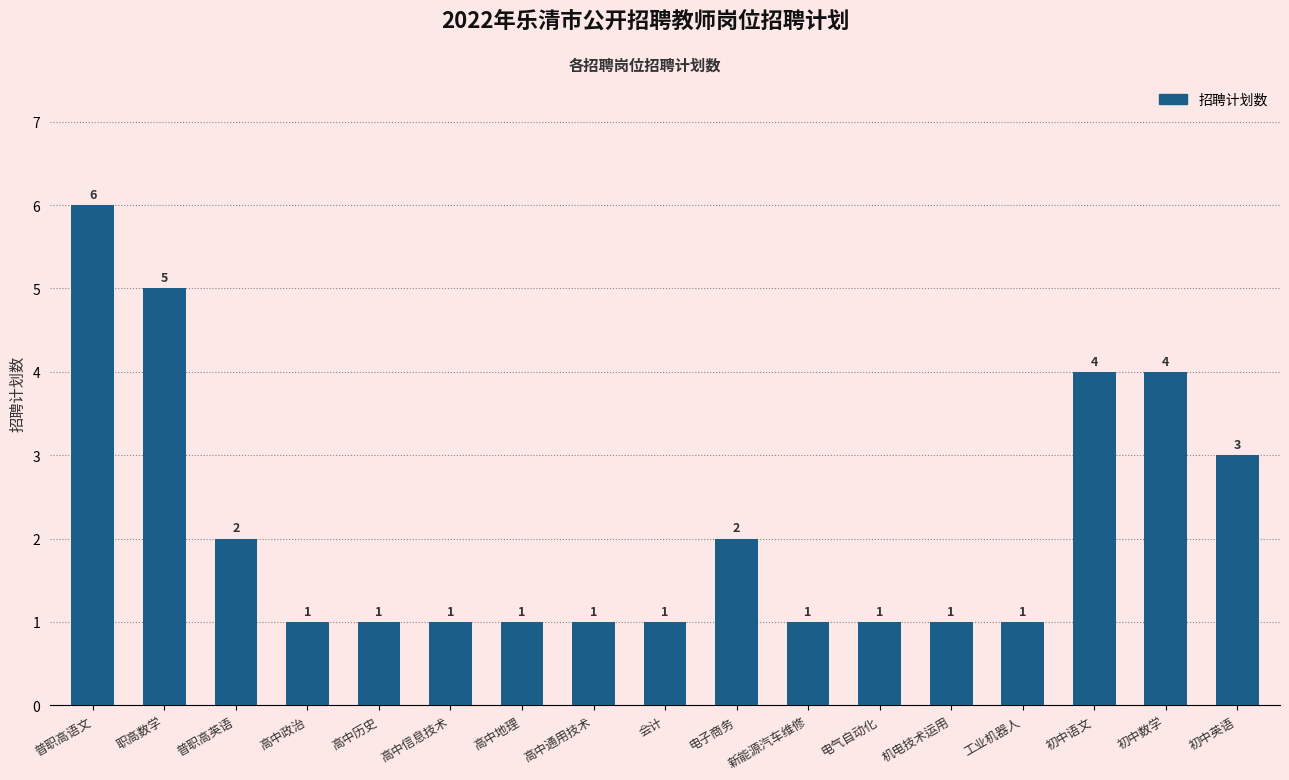

Does the chart contain any negative values?

No